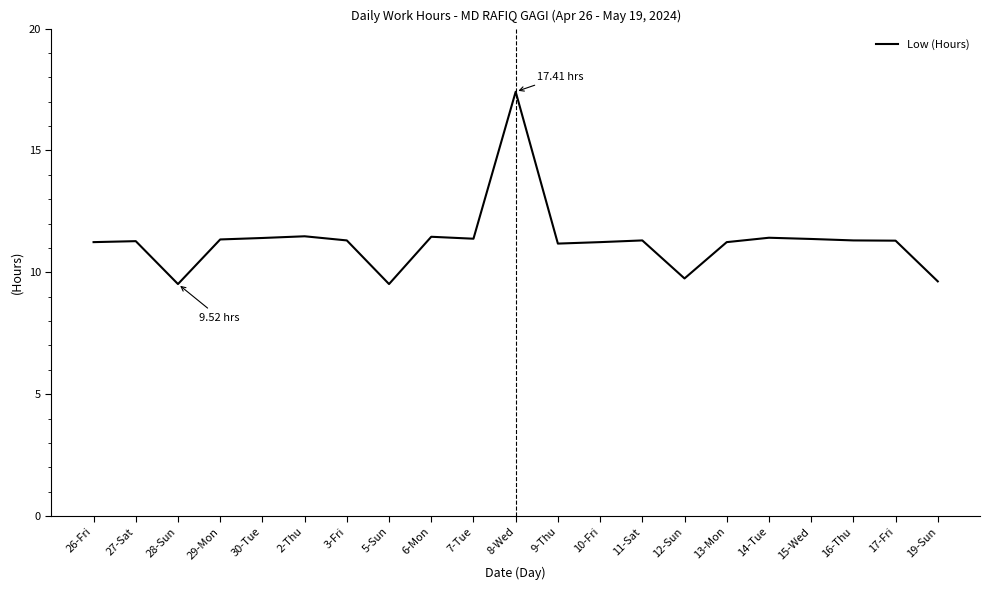

Which has a higher value, 12-Sun or 5-Sun?

12-Sun